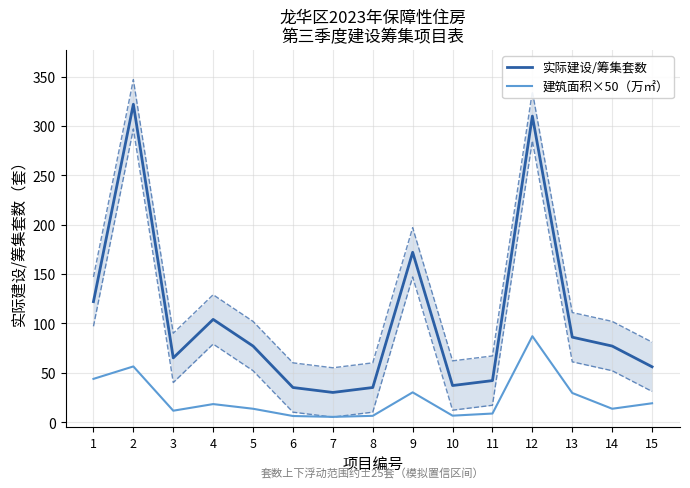

Reading right to left, what are all the values shown in this chart?

实际建设/筹集套数: 15=56.0	14=77.0	13=86.0	12=310.0	11=42.0	10=37.0	9=172.0	8=35.0	7=30.0	6=35.0	5=77.0	4=104.0	3=65.0	2=322.0	1=122.0
建筑面积×50（万㎡）: 15=19.0	14=13.5	13=29.4	12=87.0	11=8.6	10=6.5	9=30.1	8=6.3	7=5.2	6=6.1	5=13.5	4=18.2	3=11.5	2=56.4	1=43.8